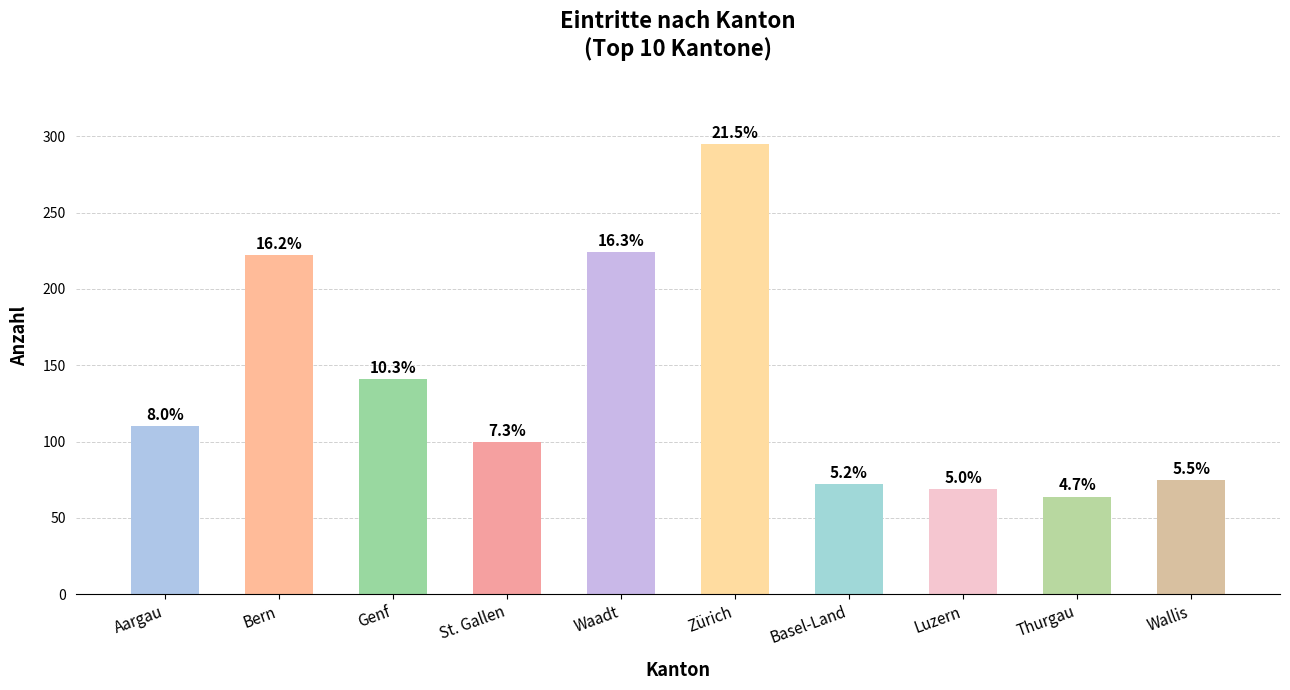

Approximately how many times larger is the value at St. Gallen compared to Waadt?

0.4